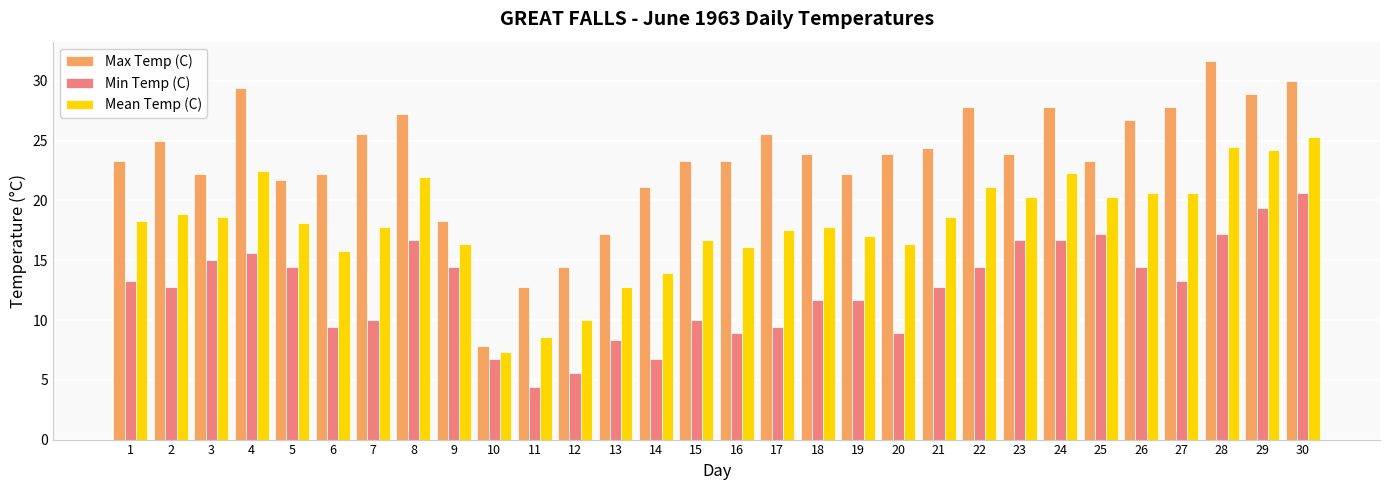

Which series changed the most between 4 and 27?

Min Temp (C)